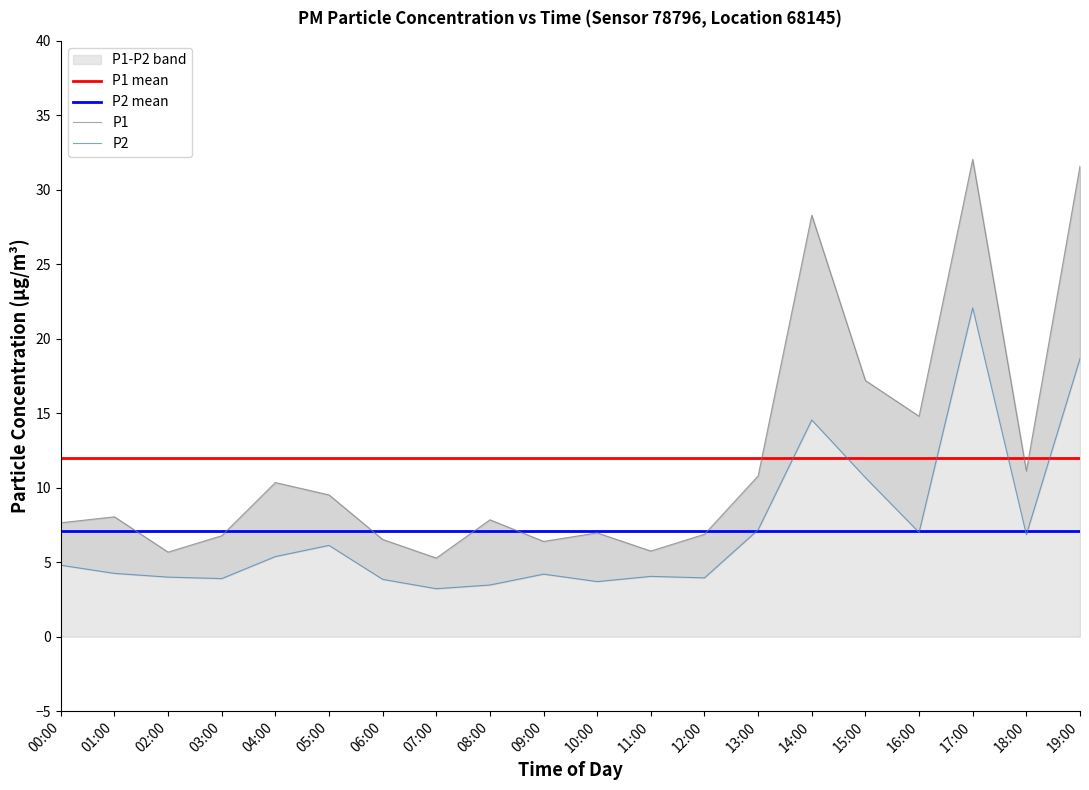

What is the label of the 8th point from the left?

07:00